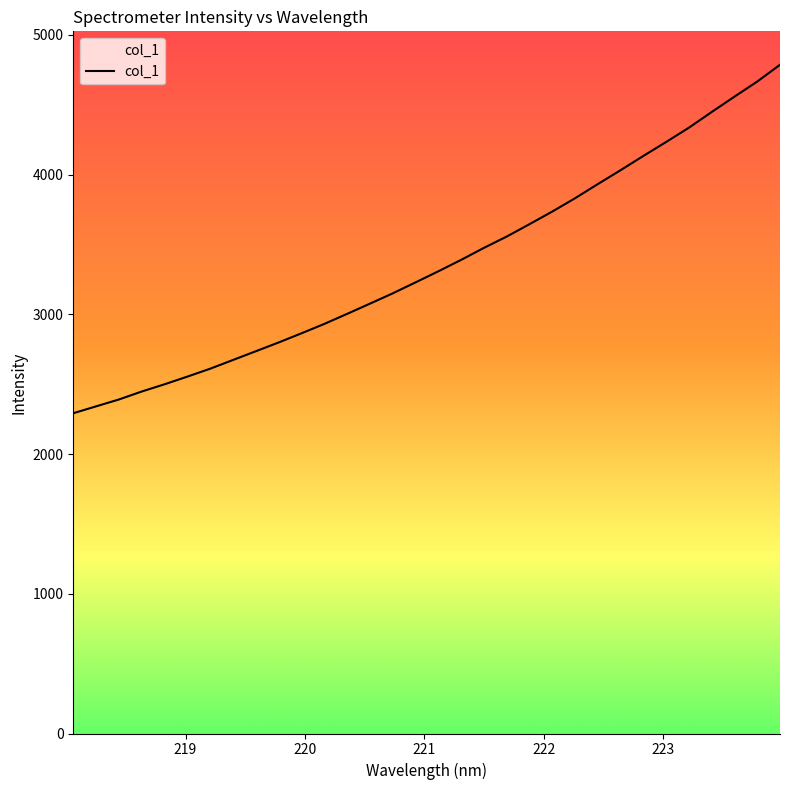

True or false: there are more than 0 points higher than both neighbors.

False